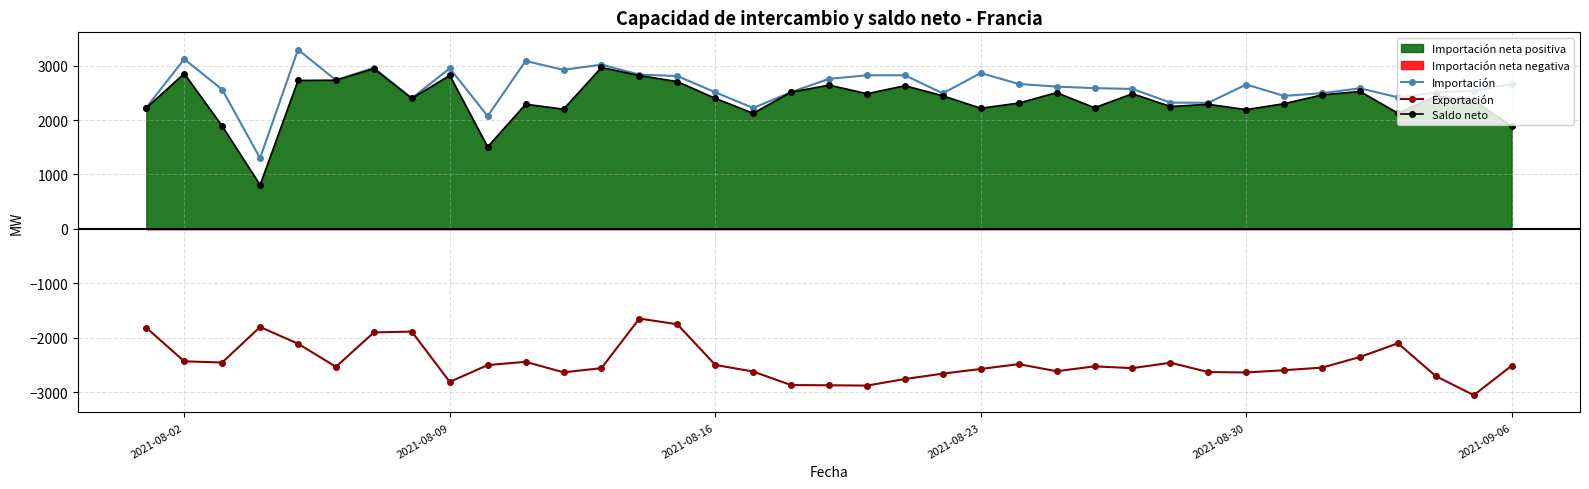

True or false: Saldo neto has more than 2 points higher than both neighbors.

True